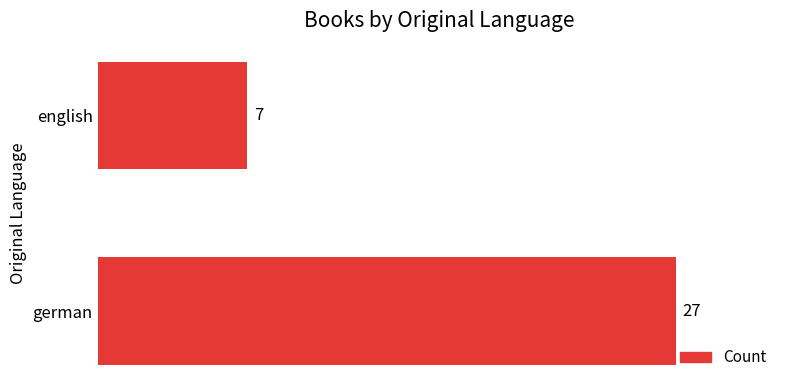

The chart shows a value of 3 at english. True or false?

False